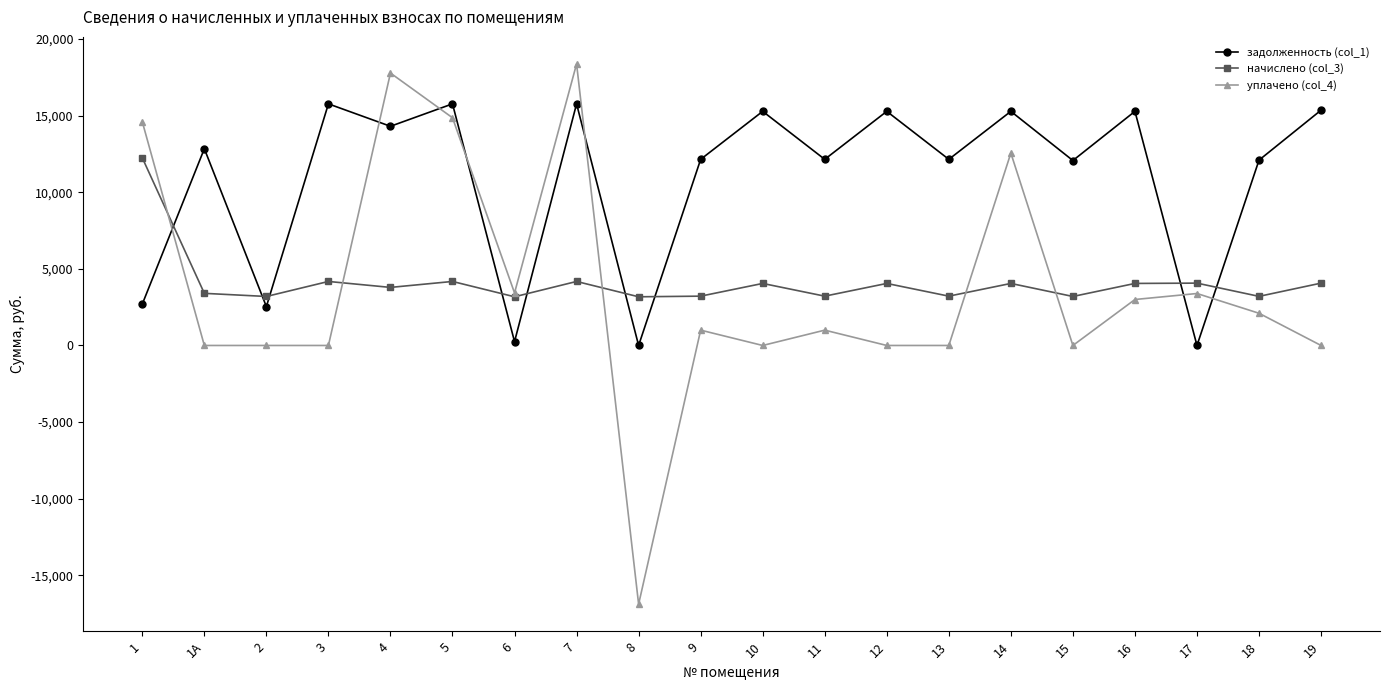

What value does the задолженность (col_1) series have at 14?

15279.6